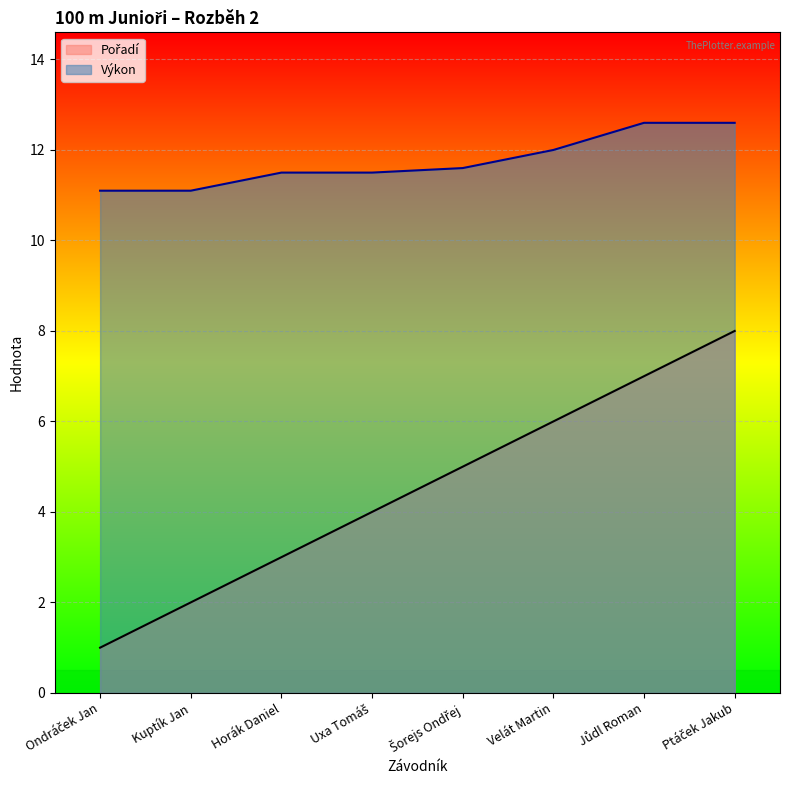

At which label does Výkon reach its peak?

Jůdl Roman